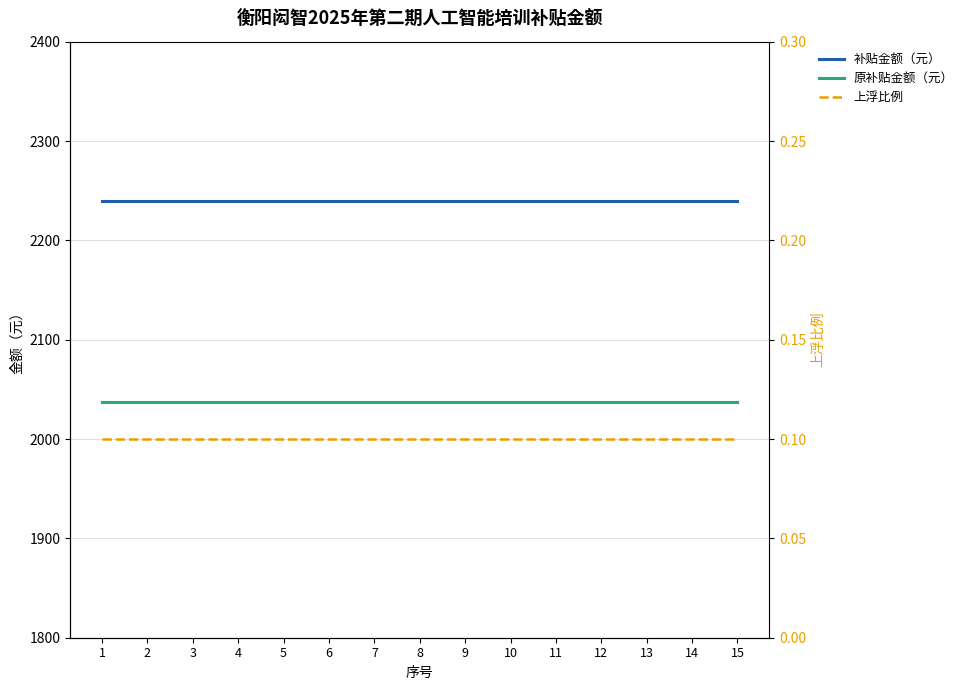

True or false: 上浮比例 and 原补贴金额（元） cross at least once.

False